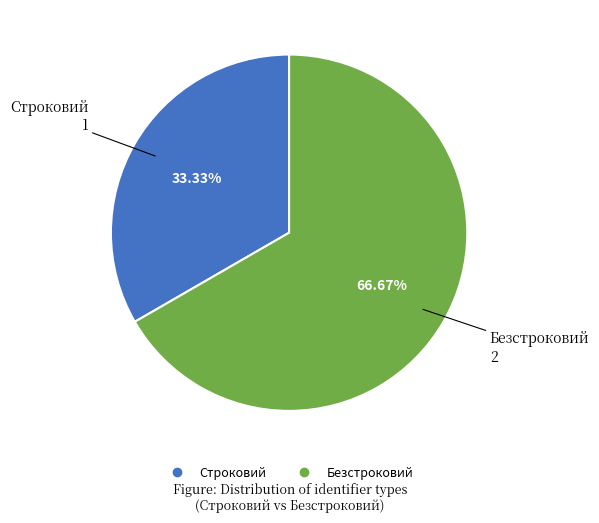

How many segments does this pie chart have?

2